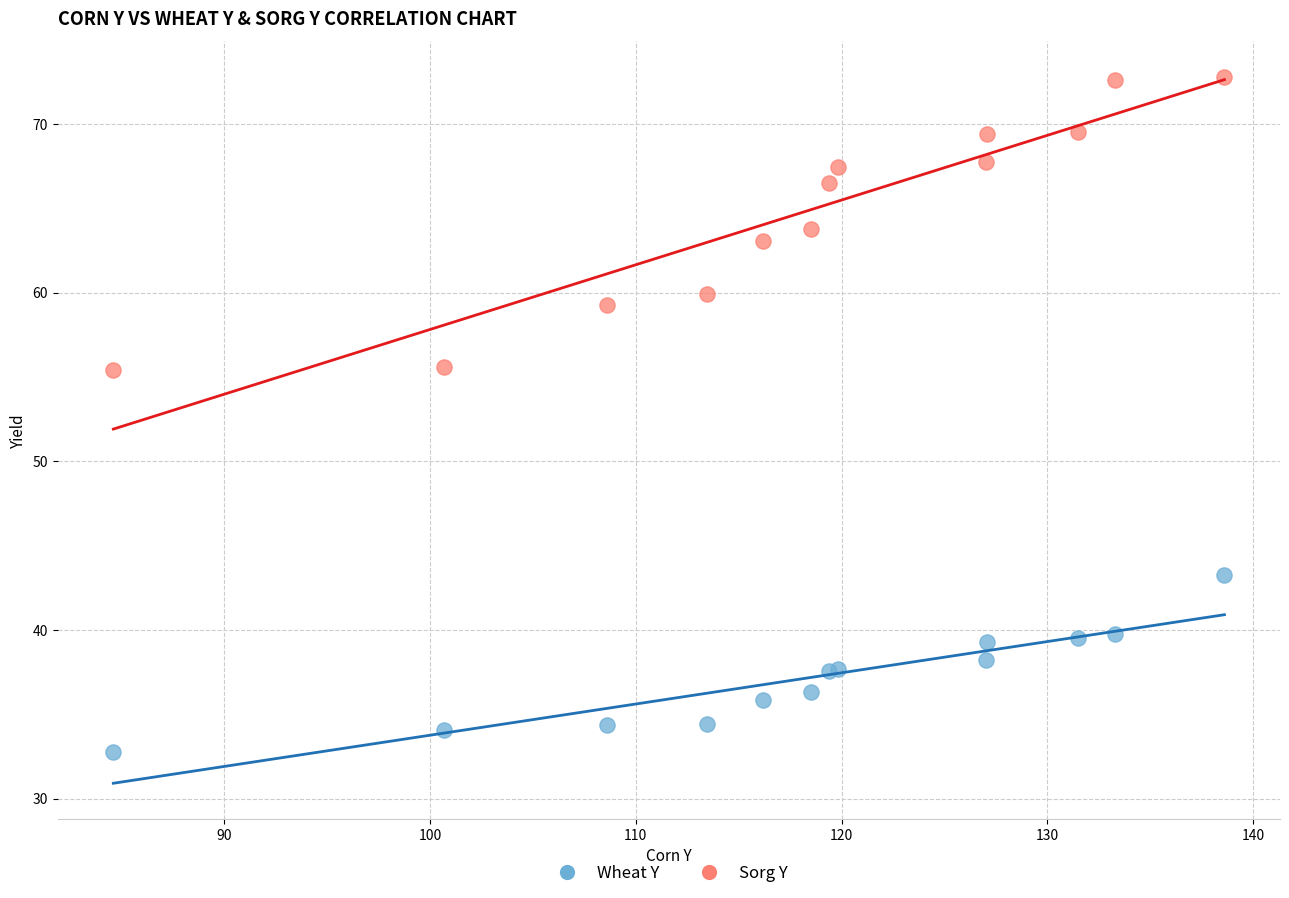

What are all the series names shown in the legend?

Wheat Y, Sorg Y